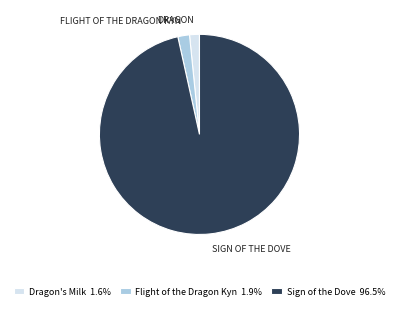

What is the ratio of the value at Dragon's Milk 1.6% to the value at Flight of the Dragon Kyn 1.9%?

0.8